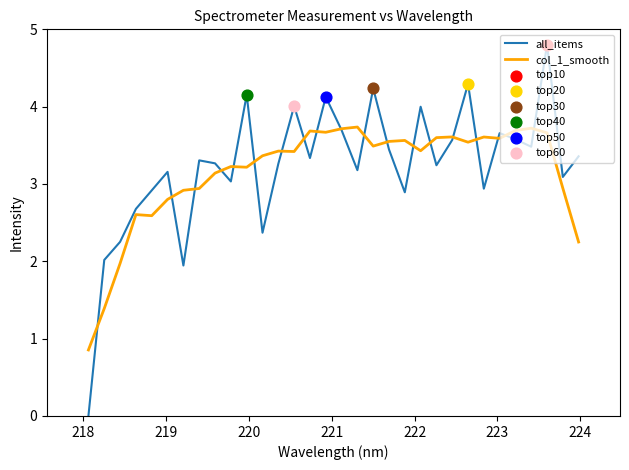

Which series has the largest range (max minus min)?

all_items